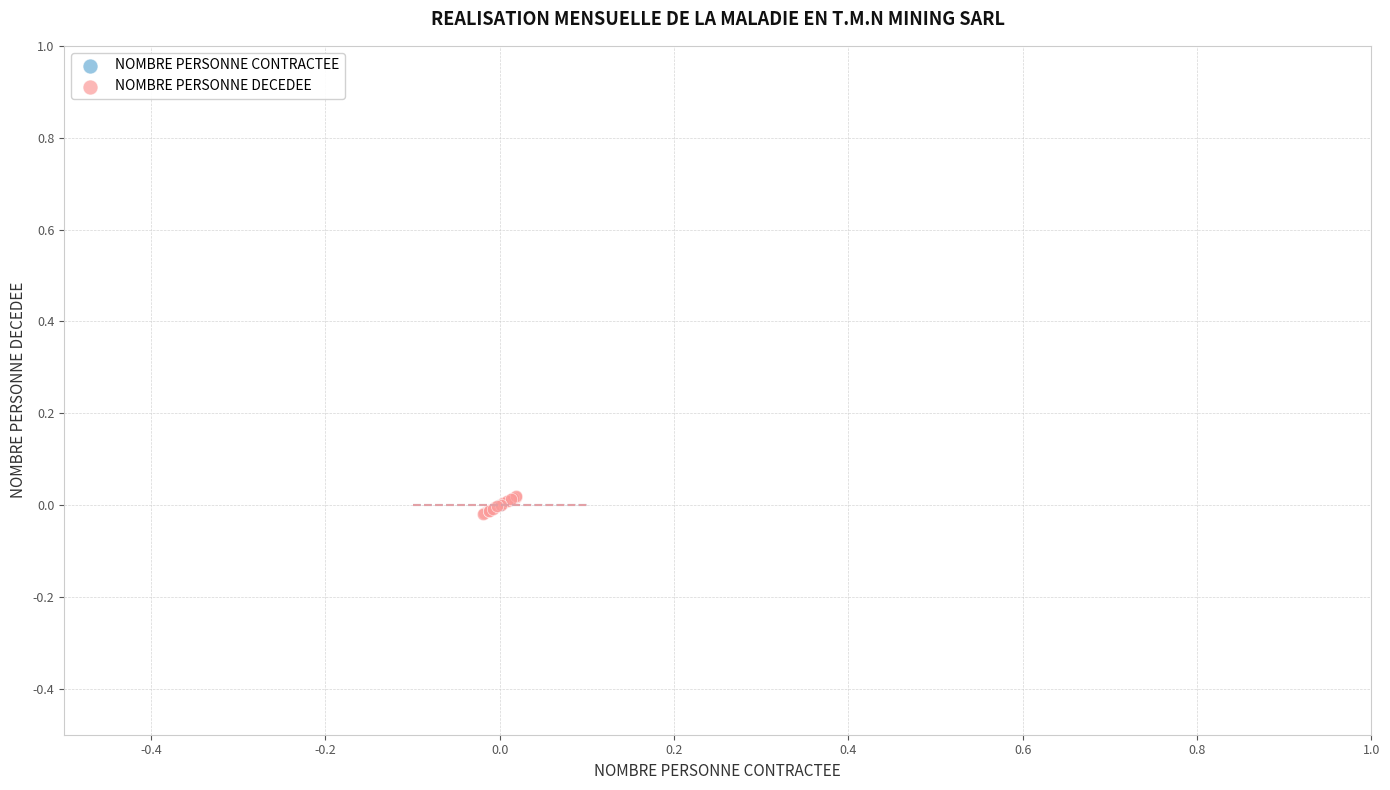

Which series contains the highest Y value?

NOMBRE PERSONNE DECEDEE